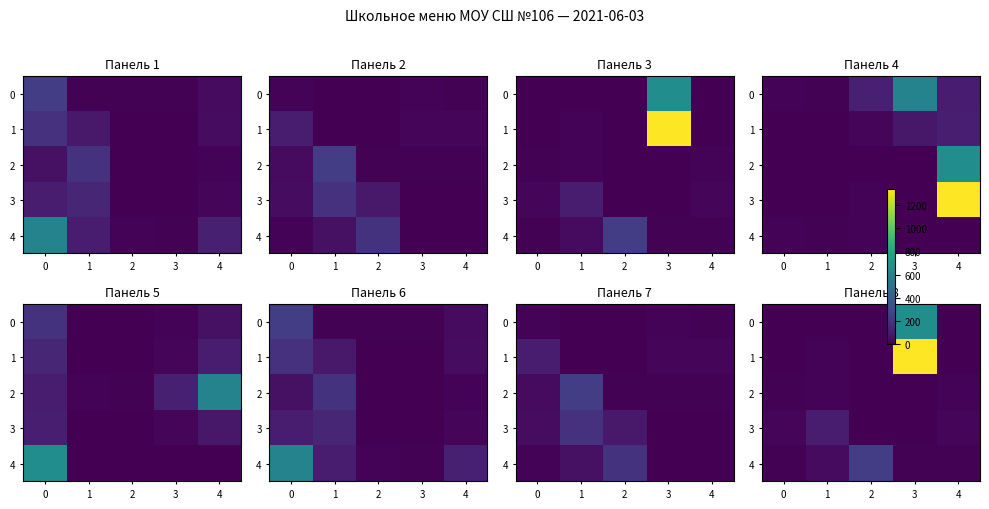

What is the difference between the maximum and second lowest values in the 1 series?

1336.7